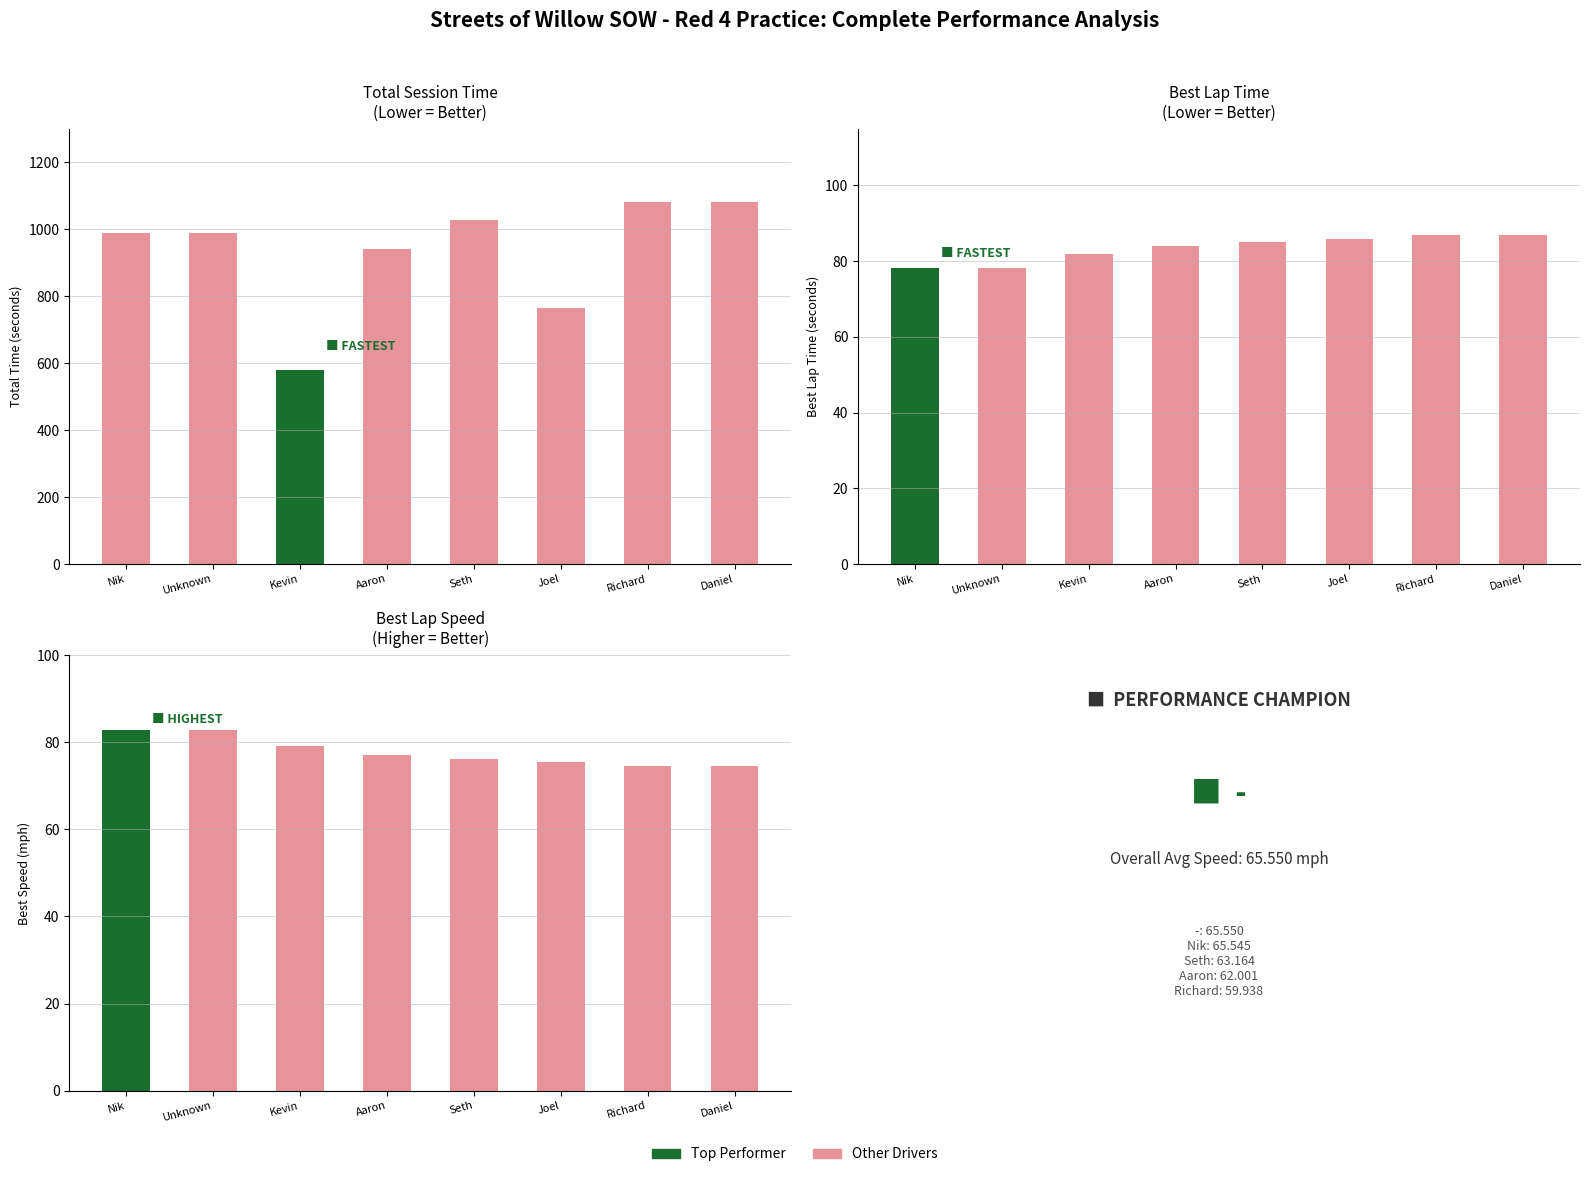

What is the total value across all series at Richard?

1242.6